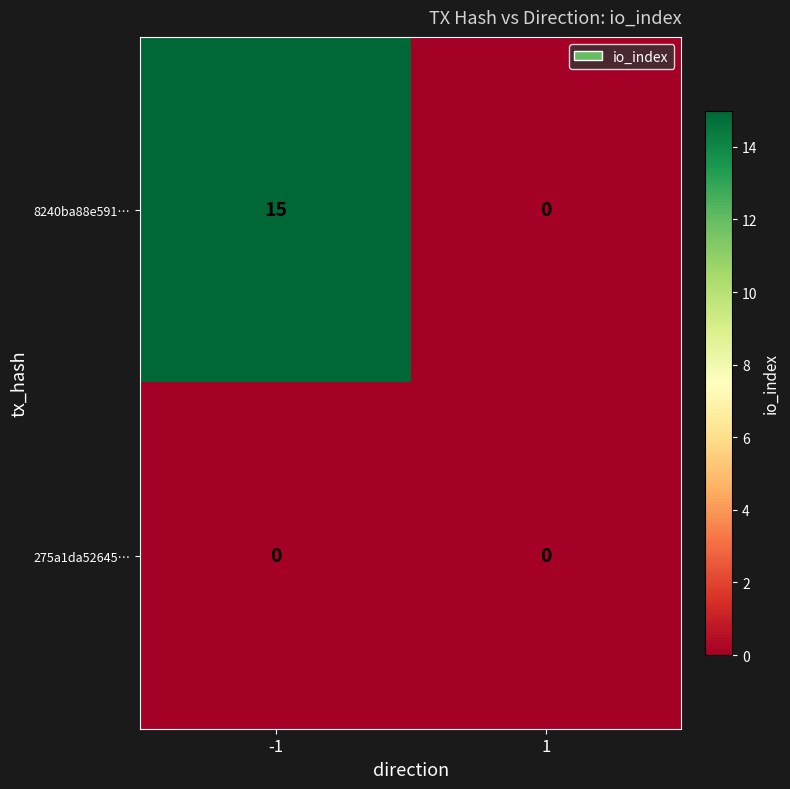

List the series in order of their overall mean, highest first.

8240ba88e591…, 275a1da52645…